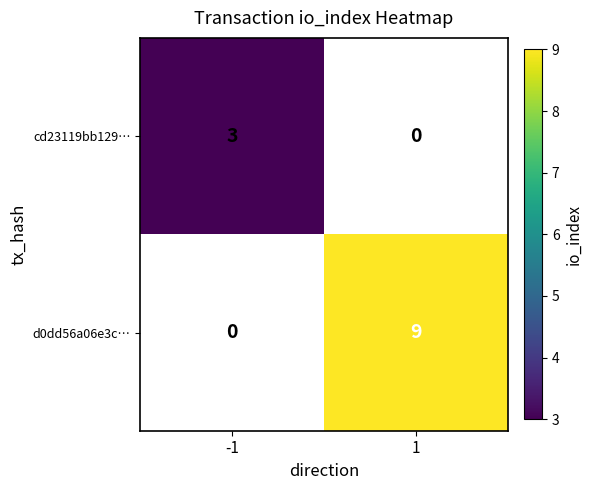

Is the value of cd23119bb129… at -1 greater than the value of d0dd56a06e3c… at 1?

No